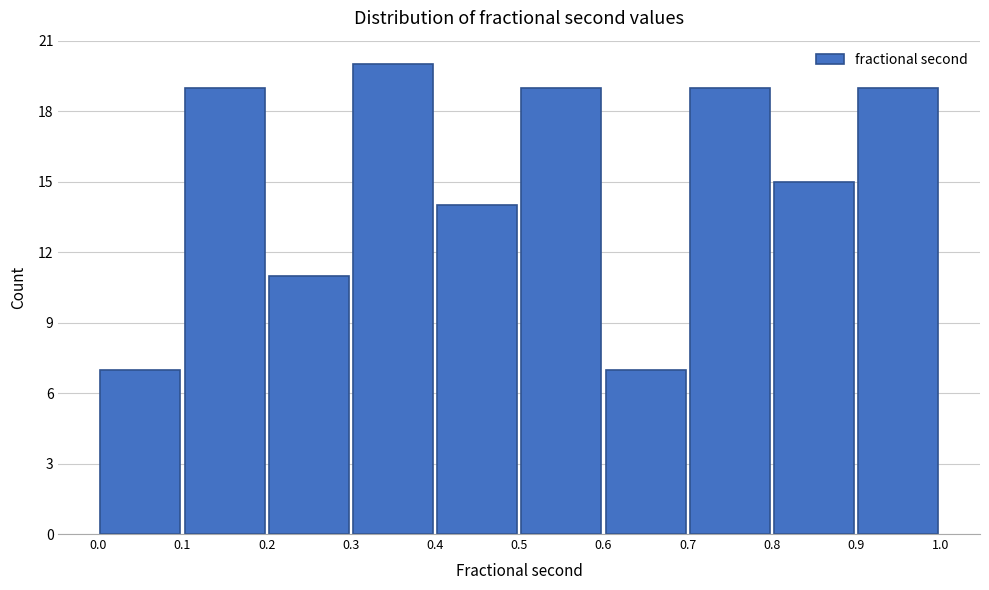

How tall is the bar that spans 0.6 to 0.7 on the x-axis? The values are not printed on the chart, so give them approximately, as read against the axis.

7